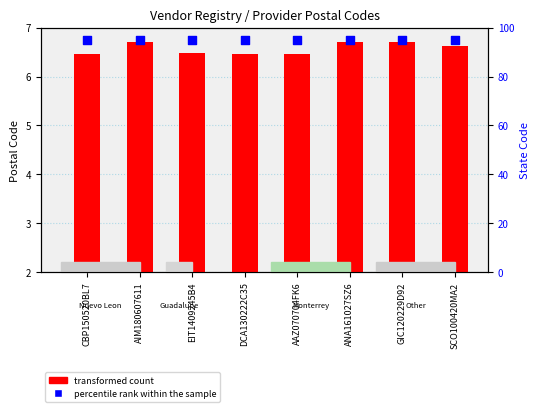

Which series contains the lowest Y value?

transformed count